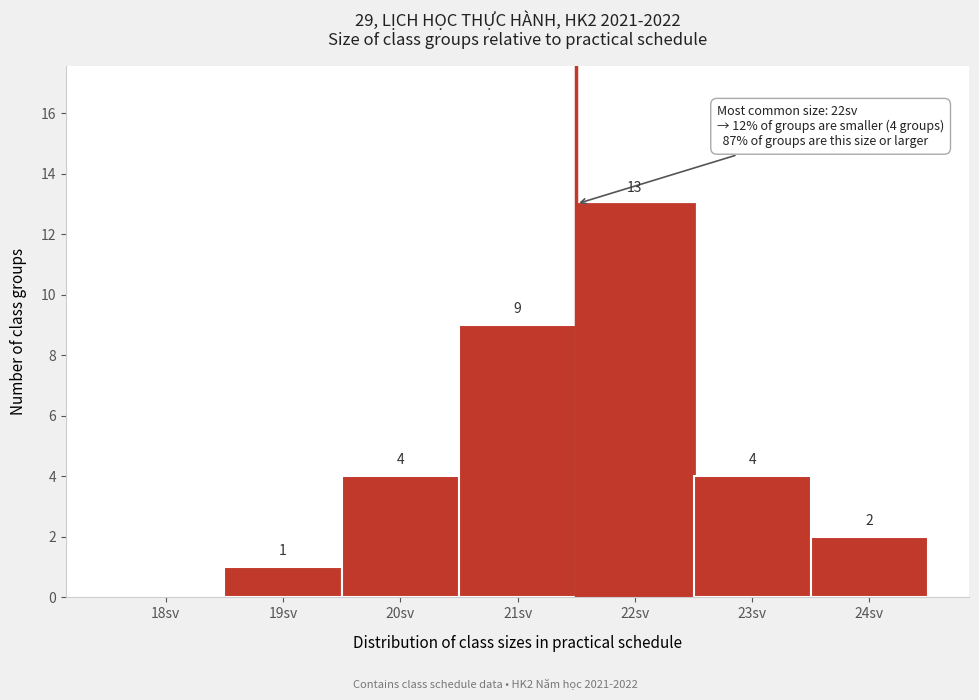

Reading left to right, list all the values displayed in this chart.

18sv=0	19sv=1	20sv=4	21sv=9	22sv=13	23sv=4	24sv=2